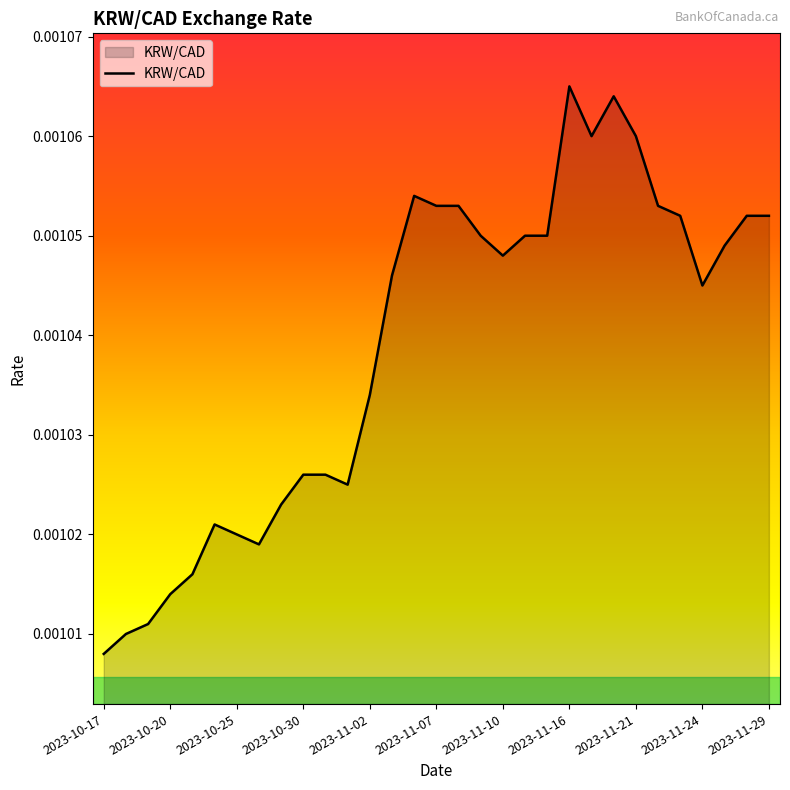

Is this an area chart (filled region under the line)?

Yes